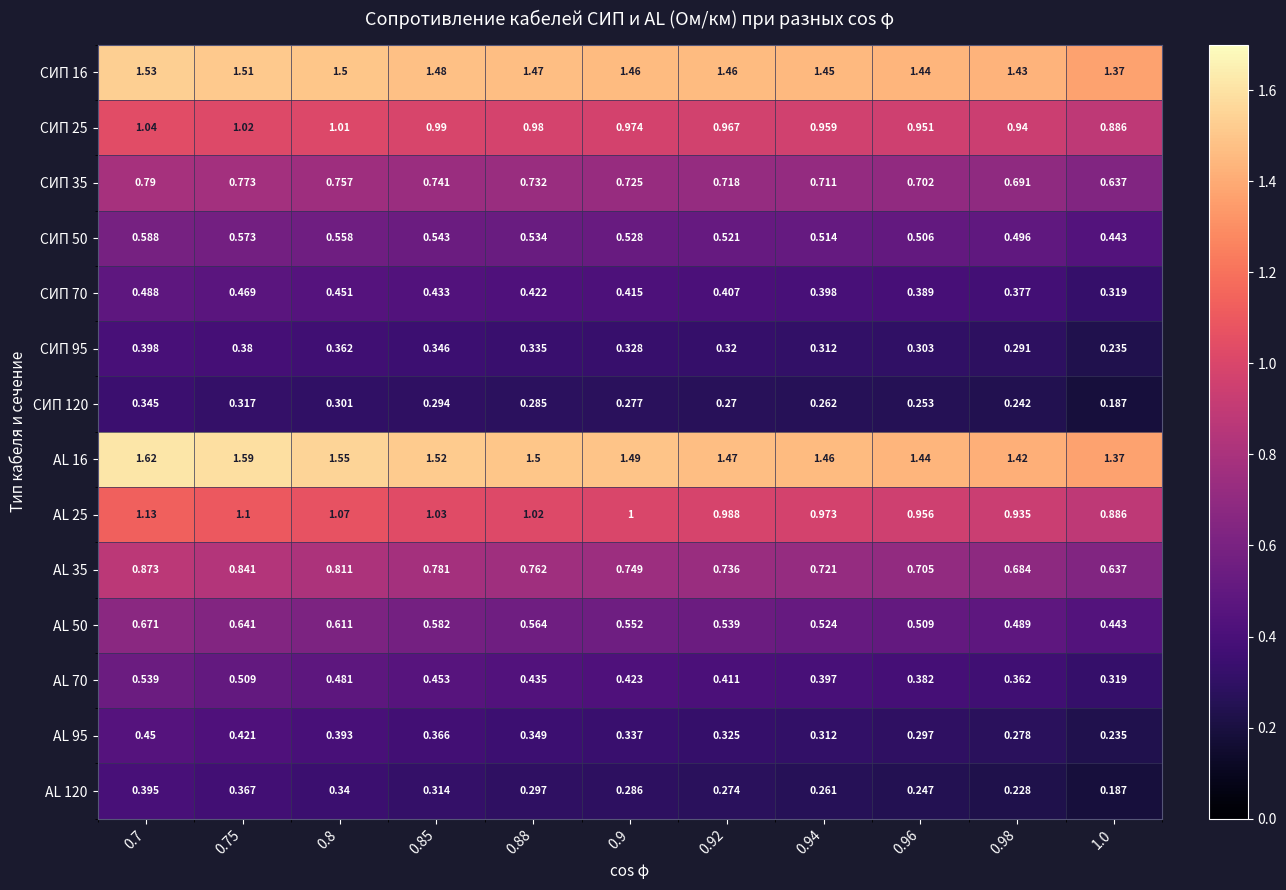

Rank the series by their maximum value, from highest to lowest.

AL 16, СИП 16, AL 25, СИП 25, AL 35, СИП 35, AL 50, СИП 50, AL 70, СИП 70, AL 95, СИП 95, AL 120, СИП 120